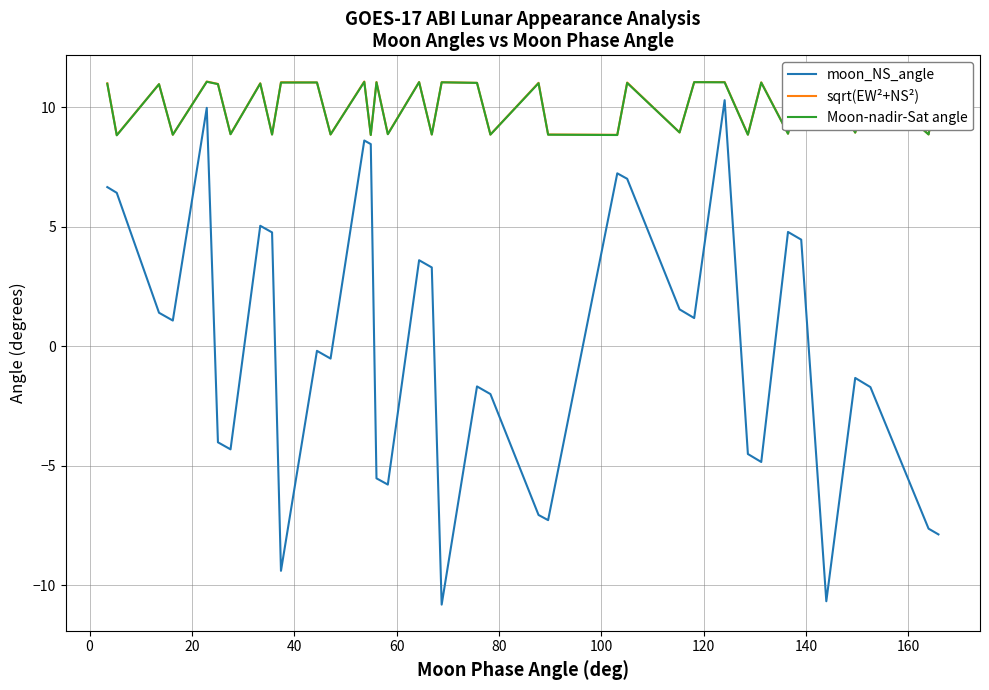

What is the maximum value shown in the chart?

11.1